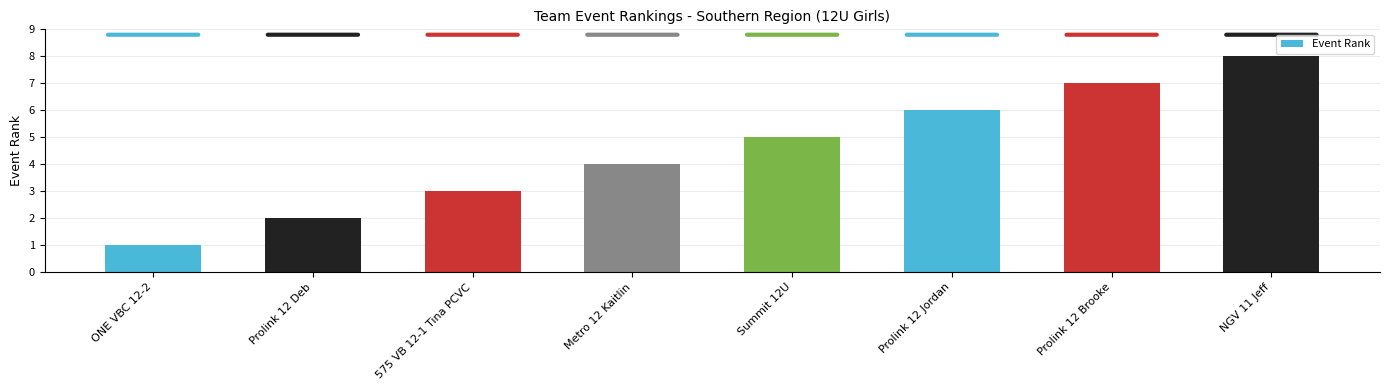

How many values are between 3 and 7?

5